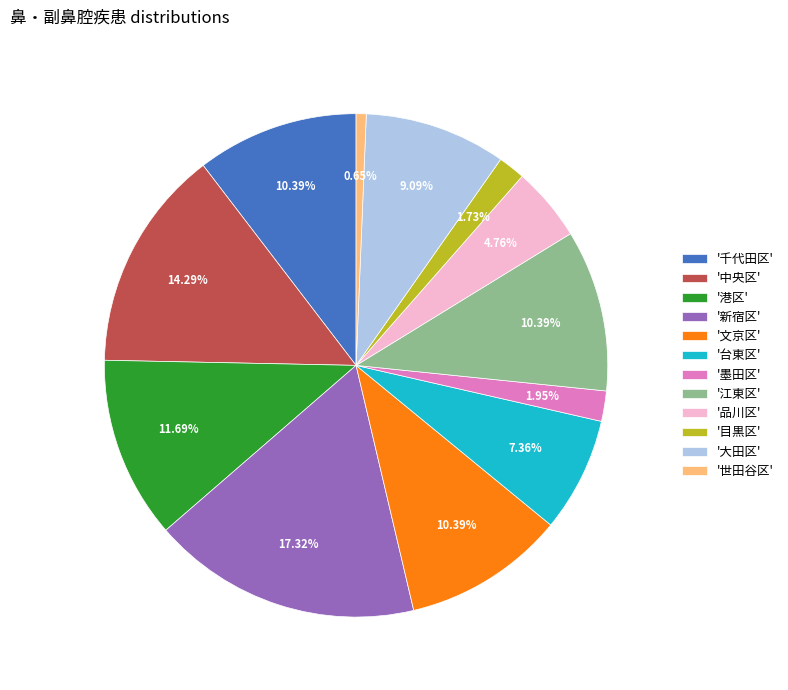

To the nearest percent, what is the average slice percentage?

8%